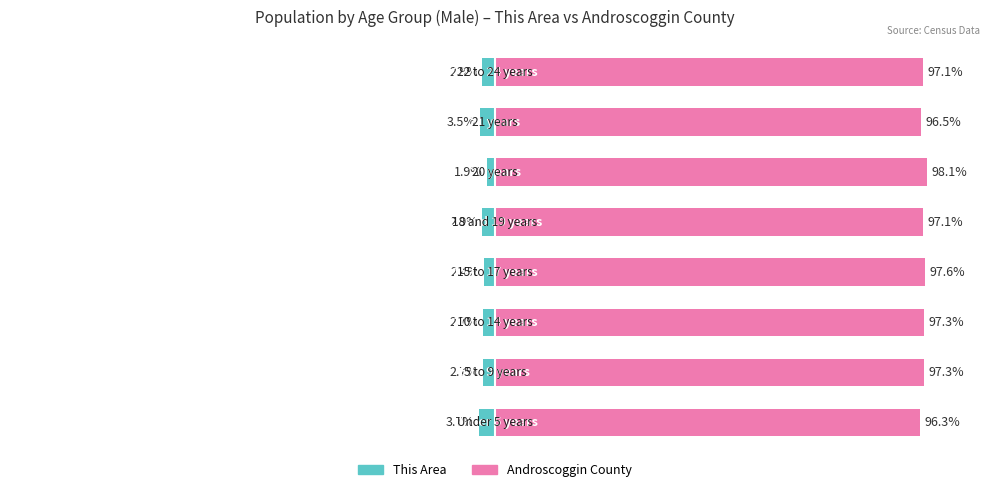

How many values in the This Area series exceed -2?

1